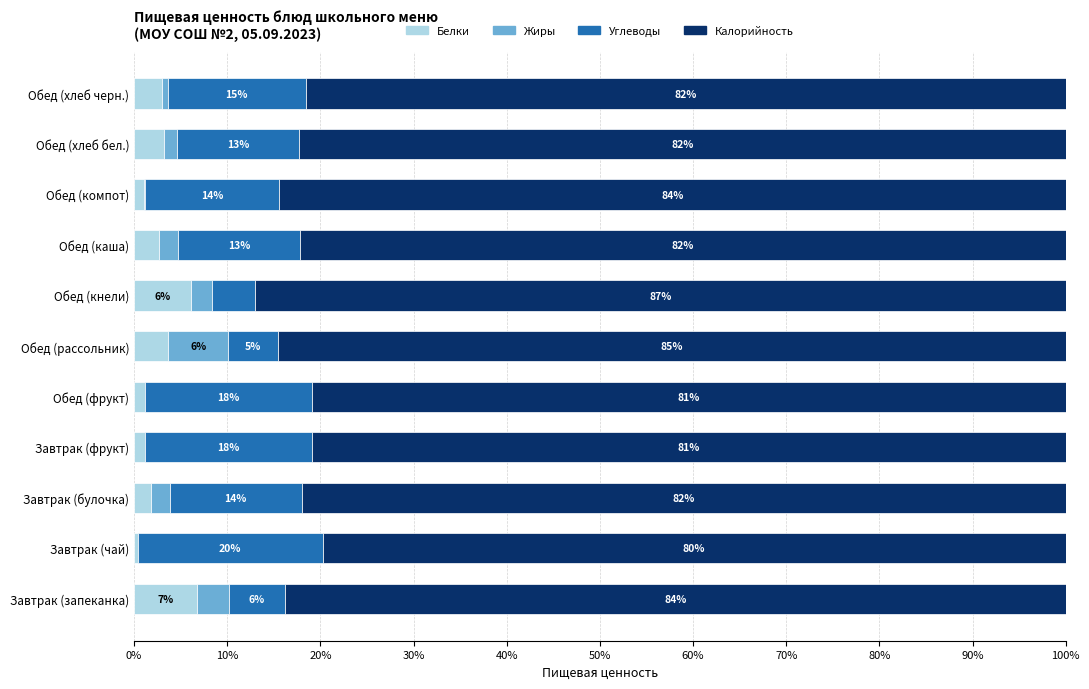

What is the maximum value for Белки?

6.7